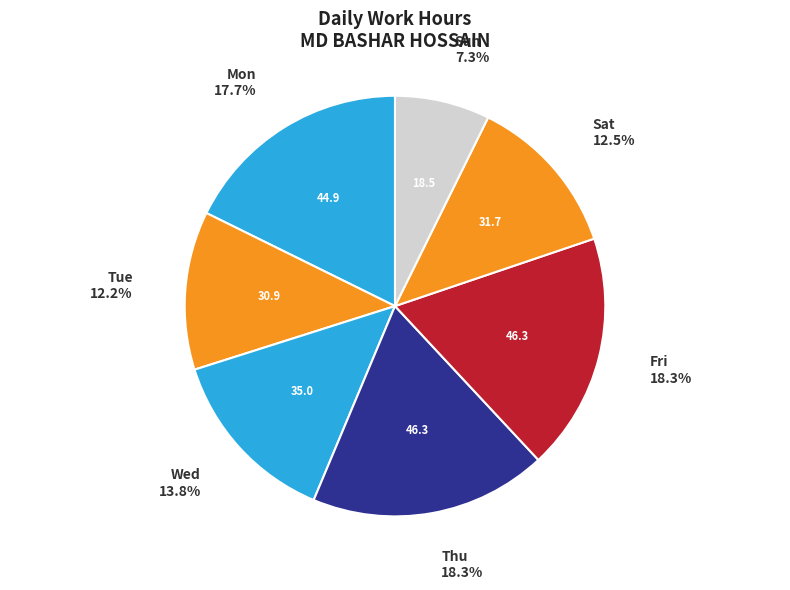

Which slice is the smallest?

Sun